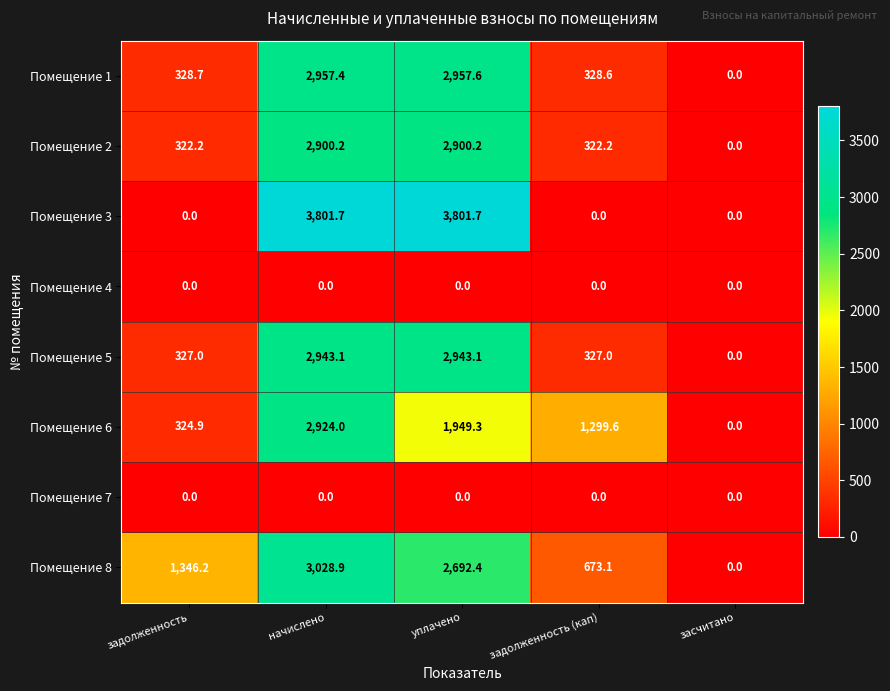

What is the maximum value shown in the chart?

3801.7